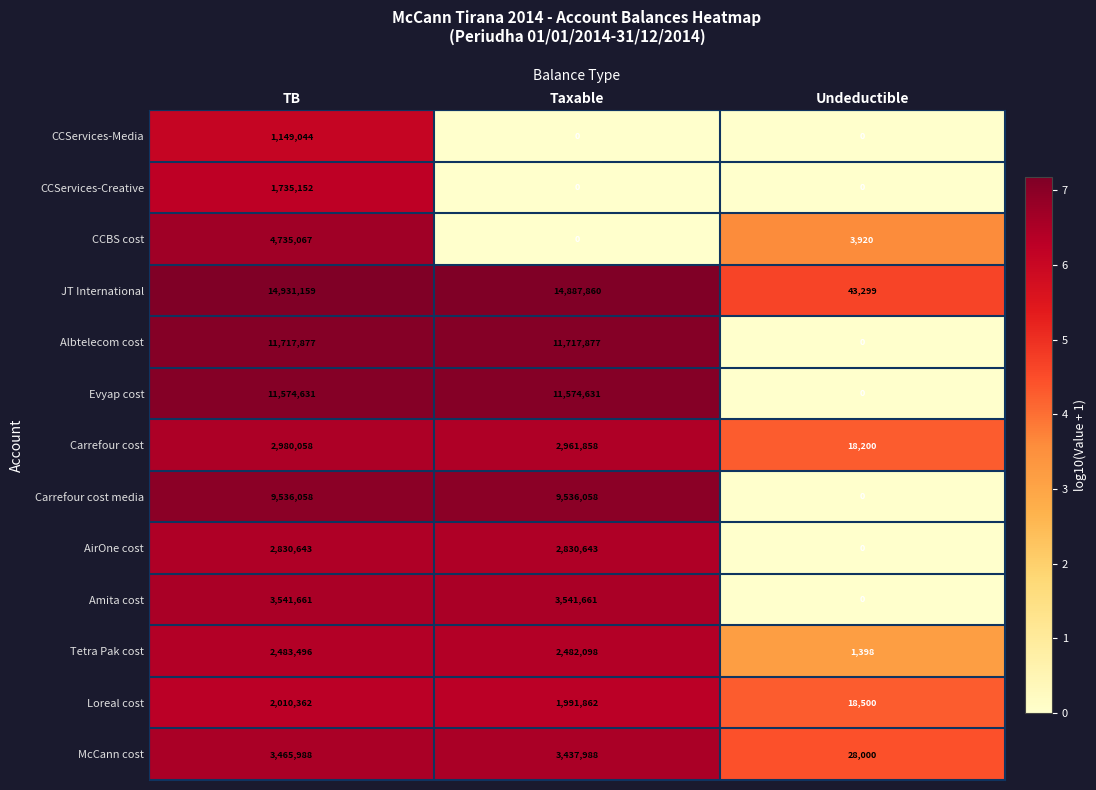

Which series has the largest total across all categories?

JT International